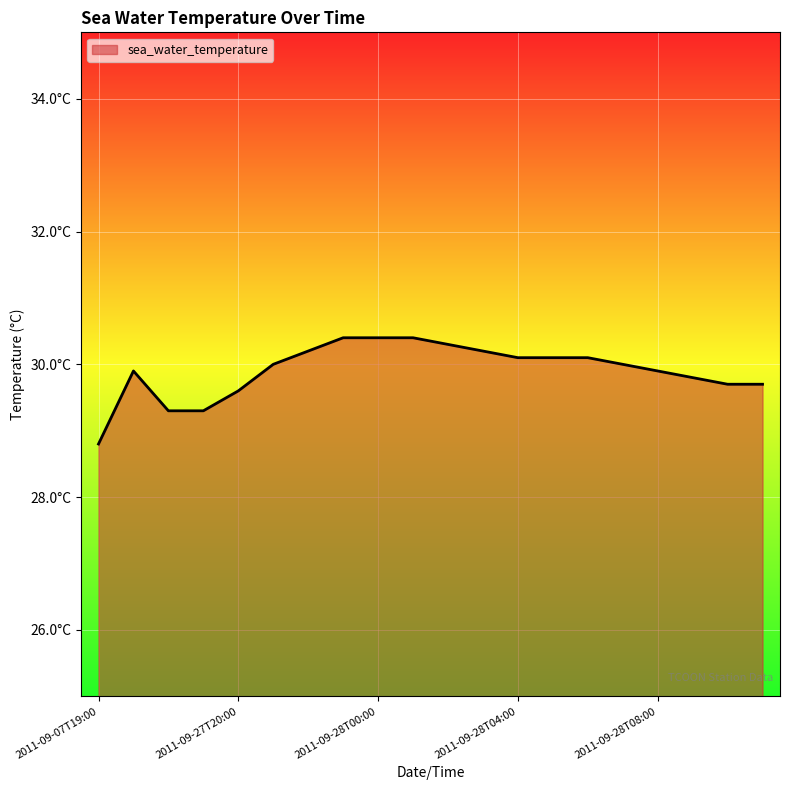

Does the chart display data point markers on the line(s)?

No